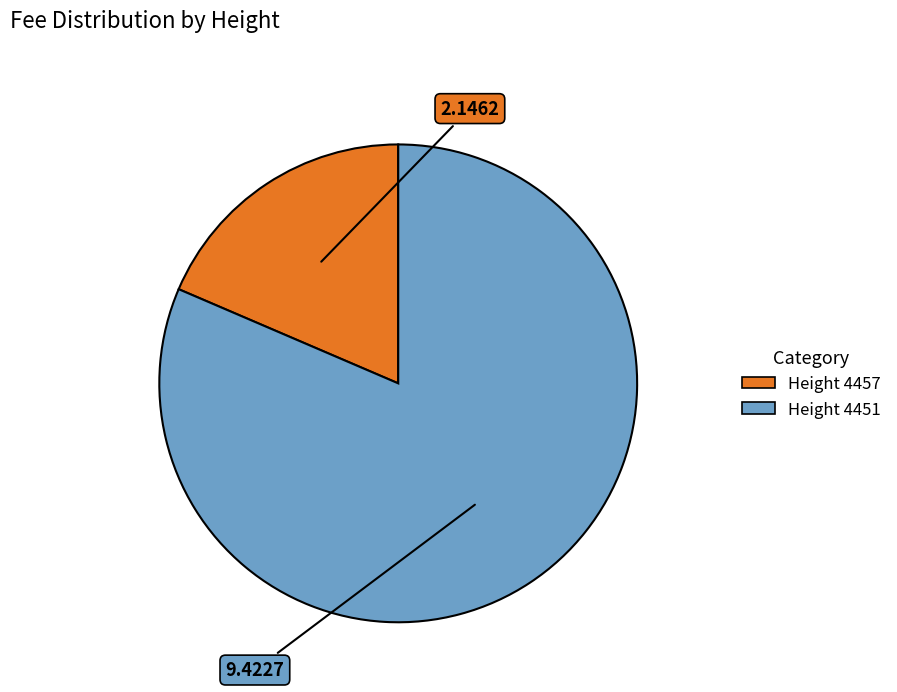

Which slice is the largest?

Height 4451